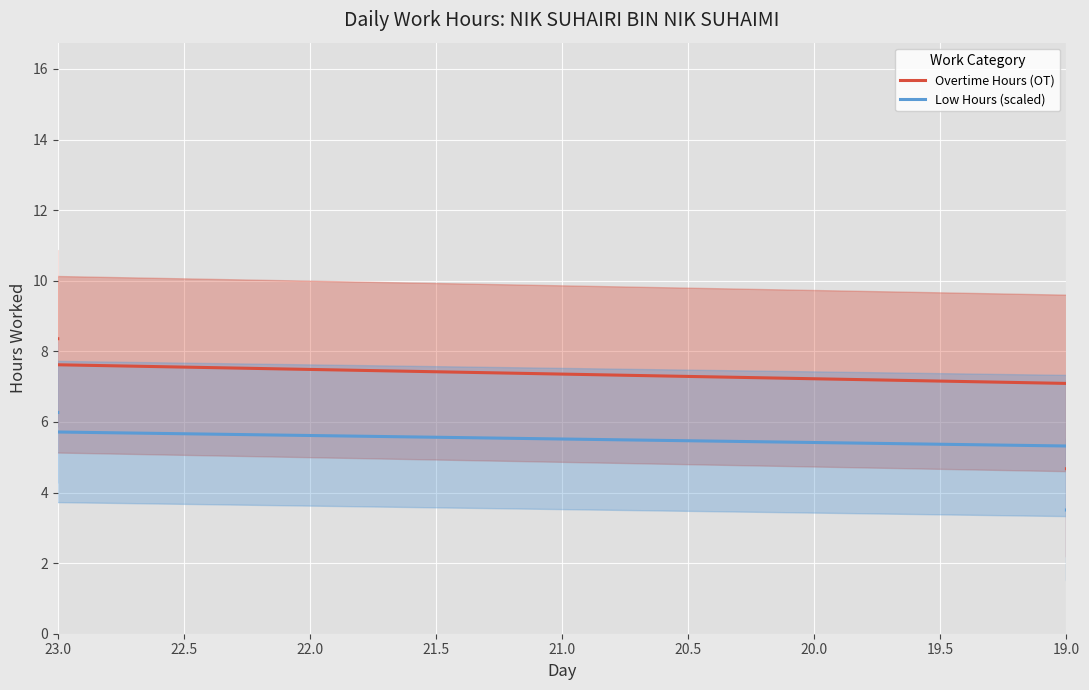

True or false: Overtime Hours (OT) and Low Hours (scaled) intersect in this chart.

False